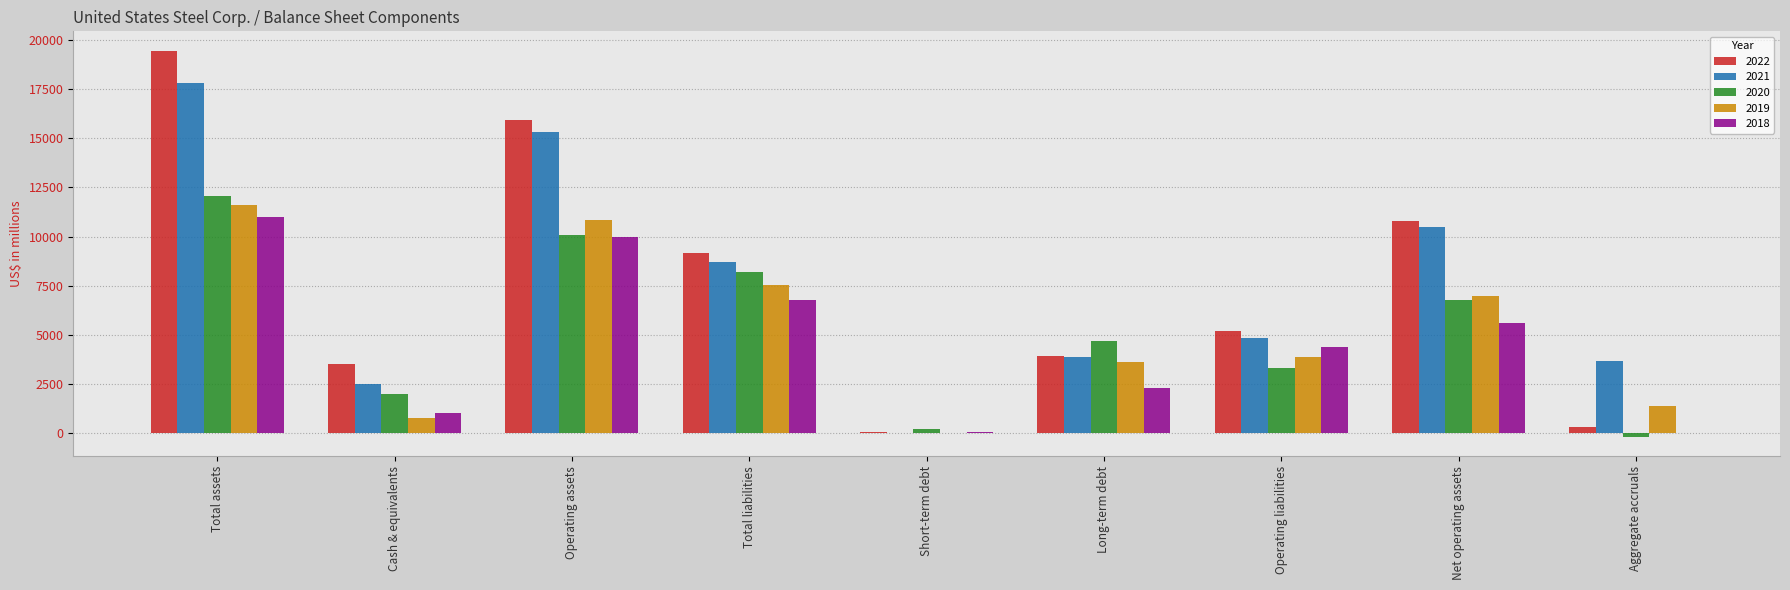

How many series are shown in this chart?

5